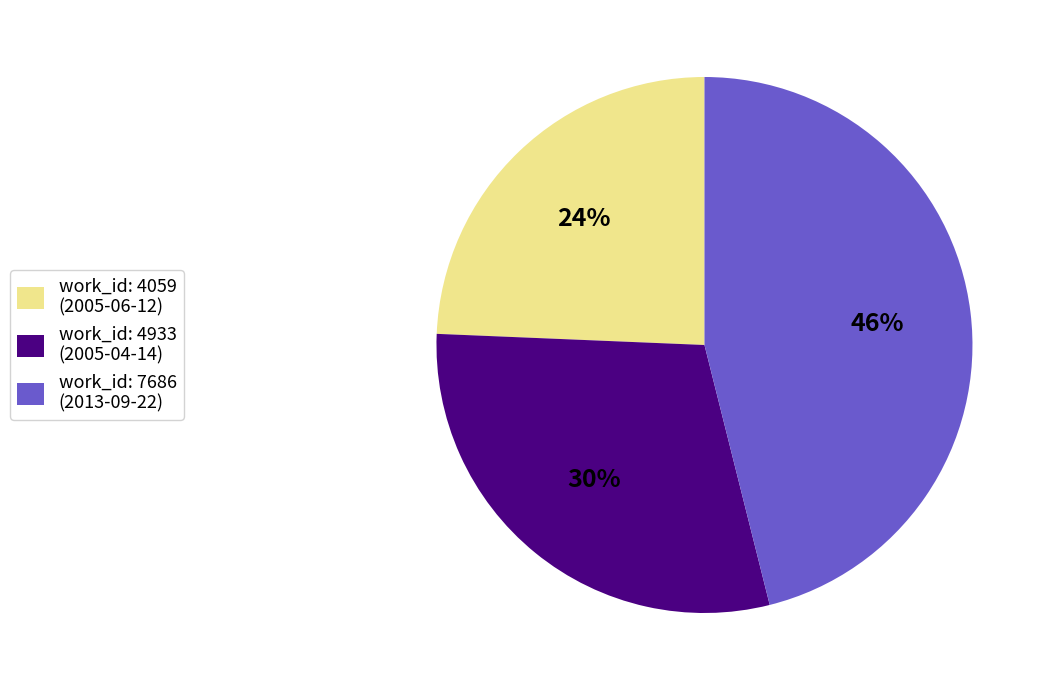

Combined, do work_id: 7686 (2013-09-22) and work_id: 4933 (2005-04-14) account for over 50%?

Yes